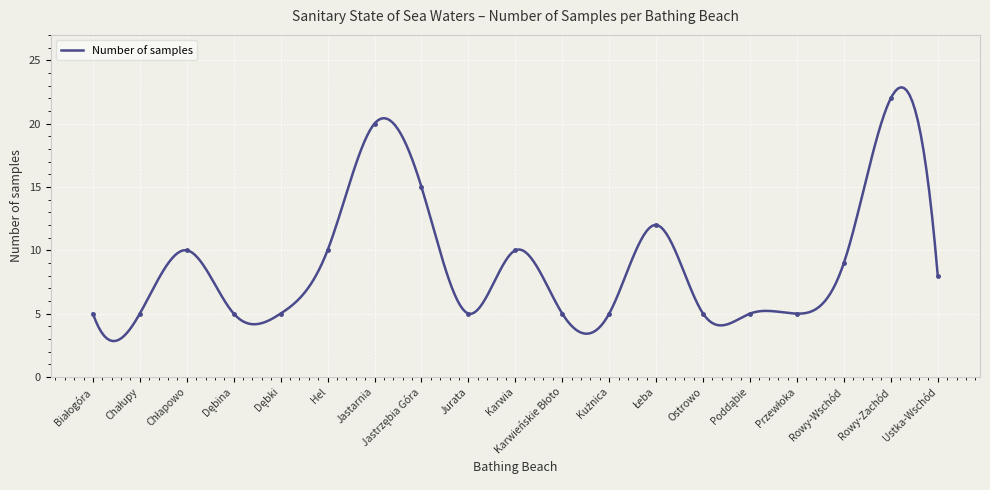

What is the ratio of the value at Chałupy to the value at Dębina?

1.0